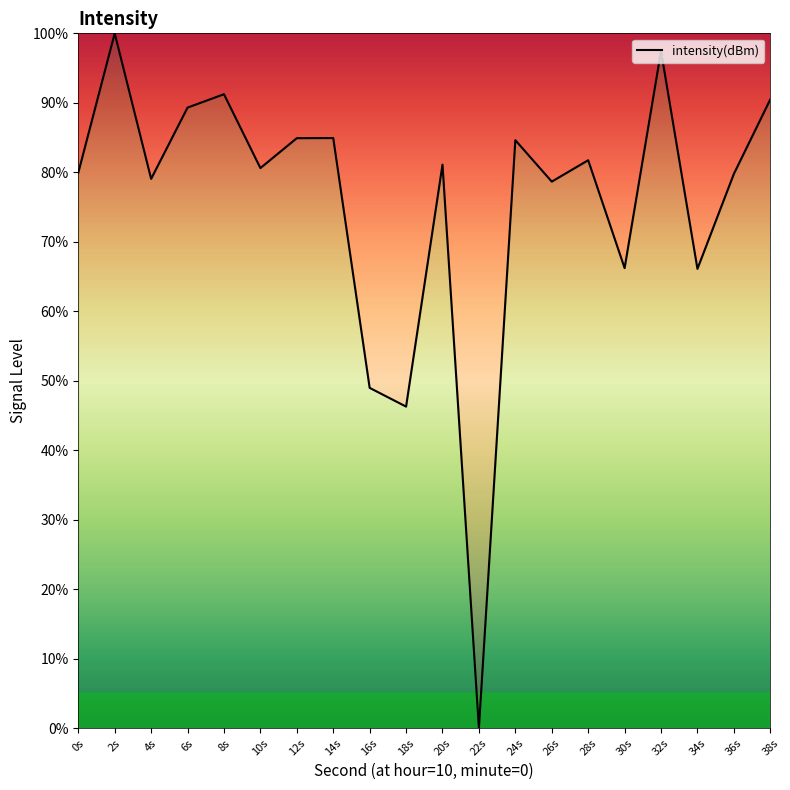

How many lines are shown in the chart?

1